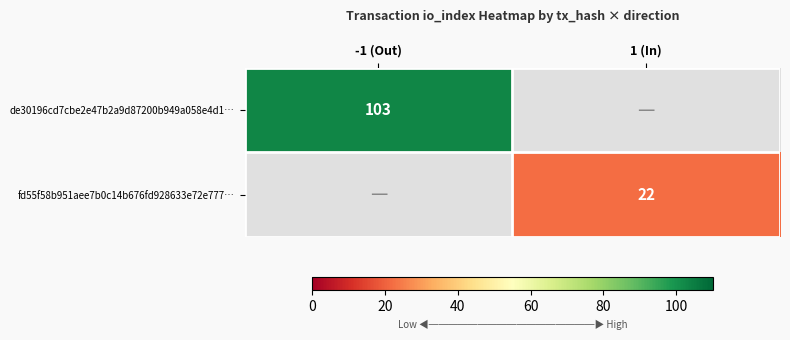

At how many categories does at least one series exceed 27?

1